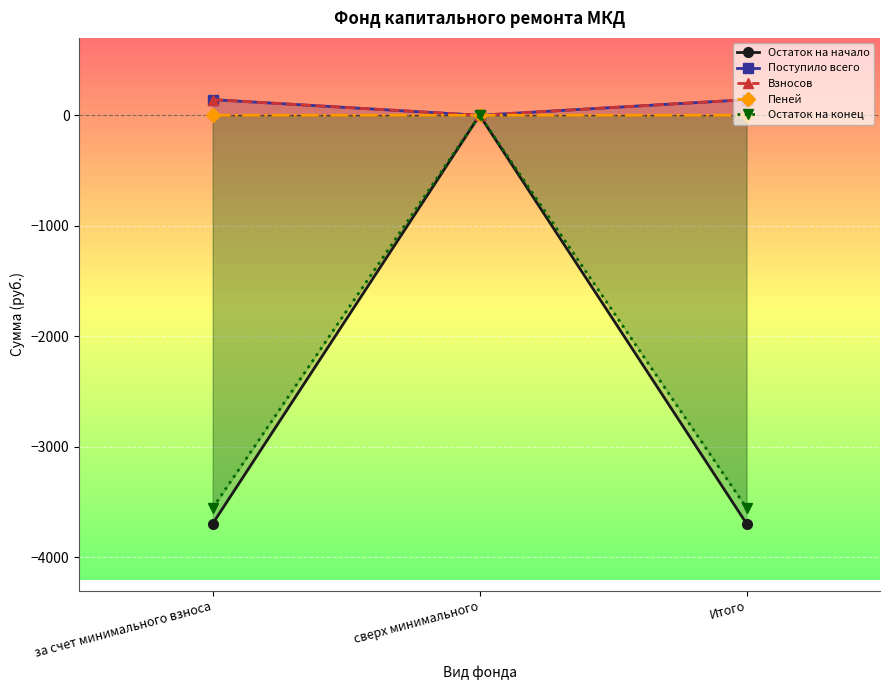

Rank the series by their maximum value, from lowest to highest.

Остаток на начало, Остаток на конец, Пеней, Взносов, Поступило всего